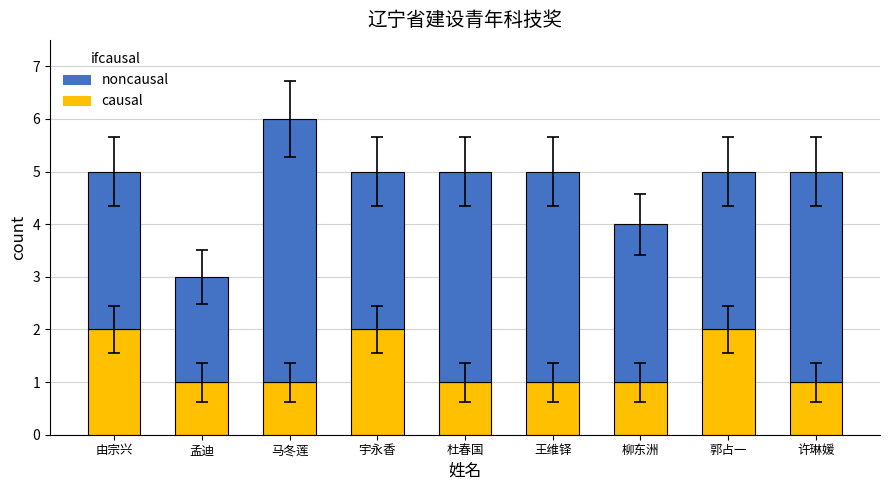

True or false: causal has a value of 1 at 柳东洲.

True